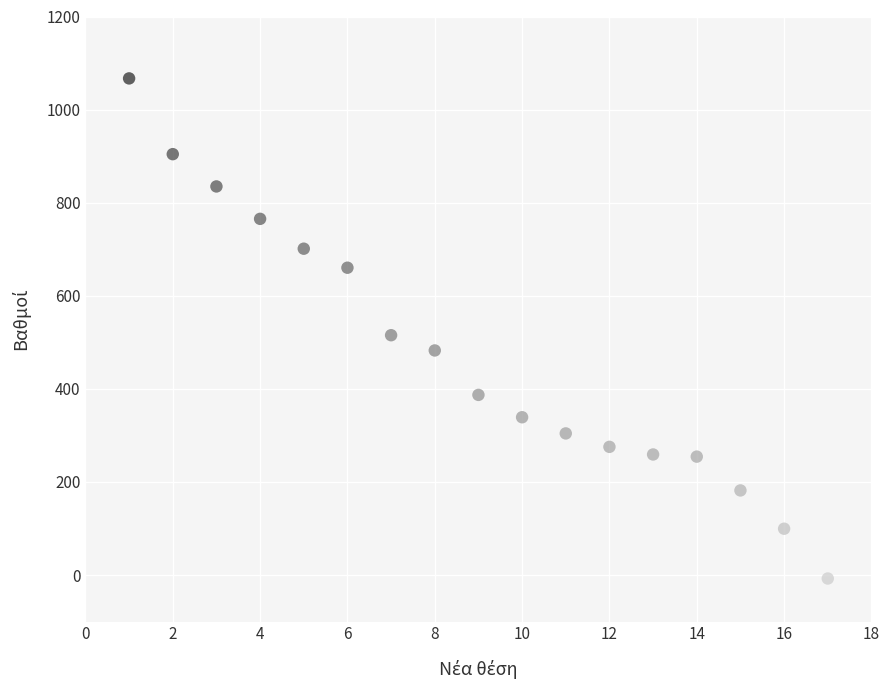

What is the range of X values (max minus min)?

16.0